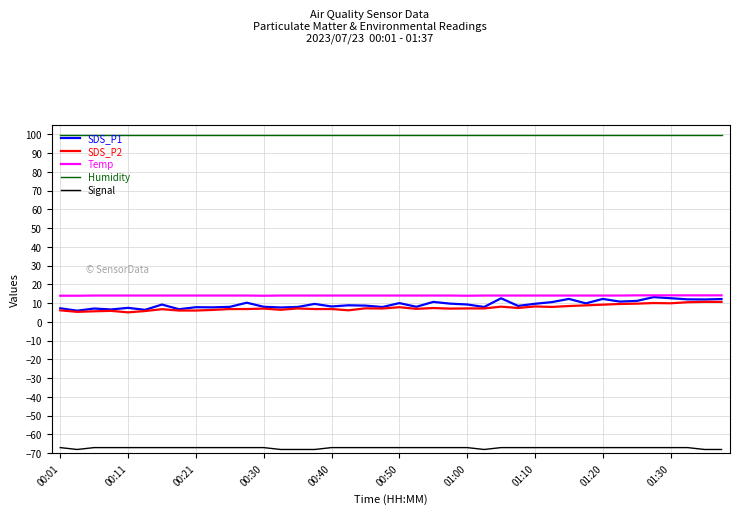

What are all the series names shown in the legend?

SDS_P1, SDS_P2, Temp, Humidity, Signal